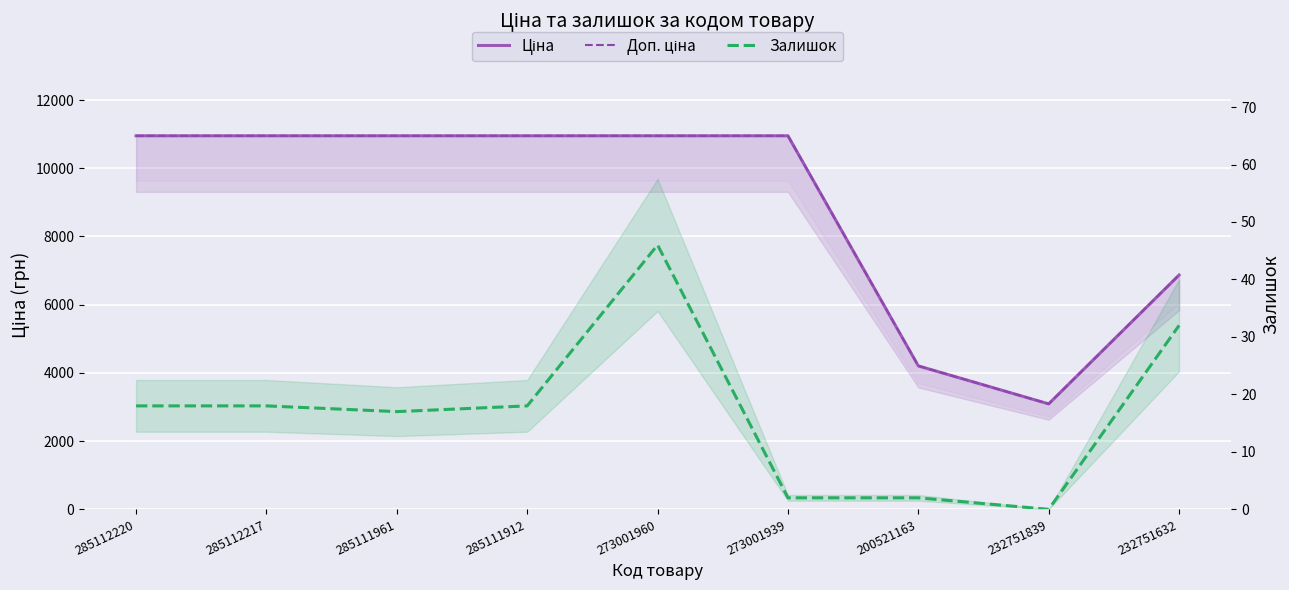

In Ціна, how many points are lower than both neighbors (excluding endpoints)?

1